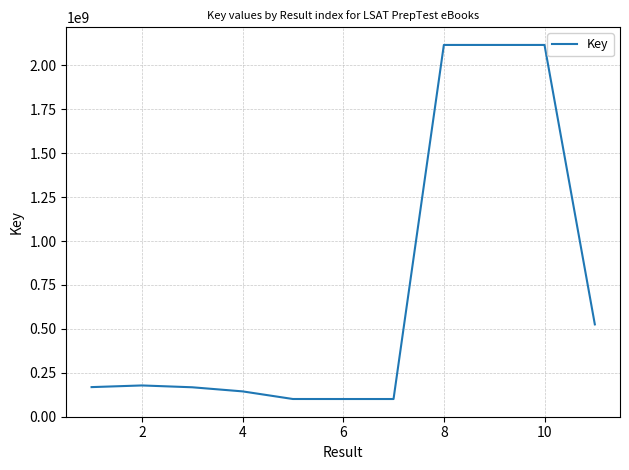

How many values are below 167988710?

5